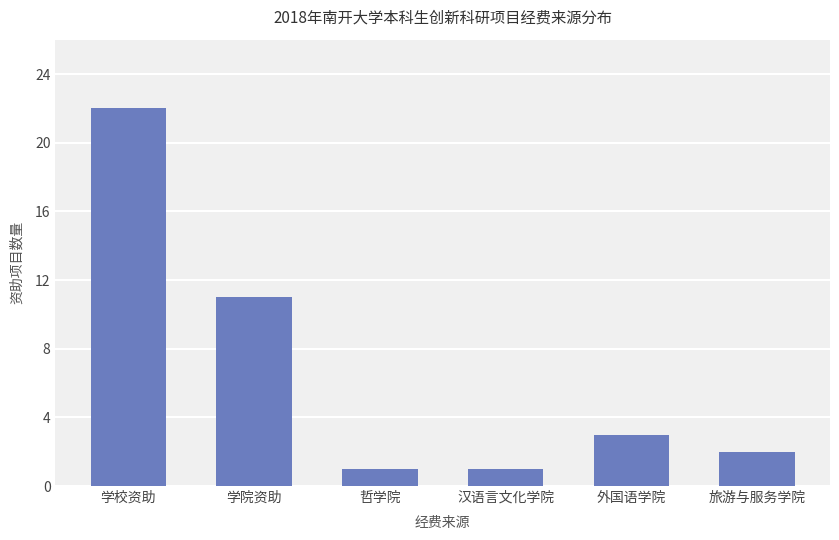

True or false: the data shows 1 at 旅游与服务学院.

False